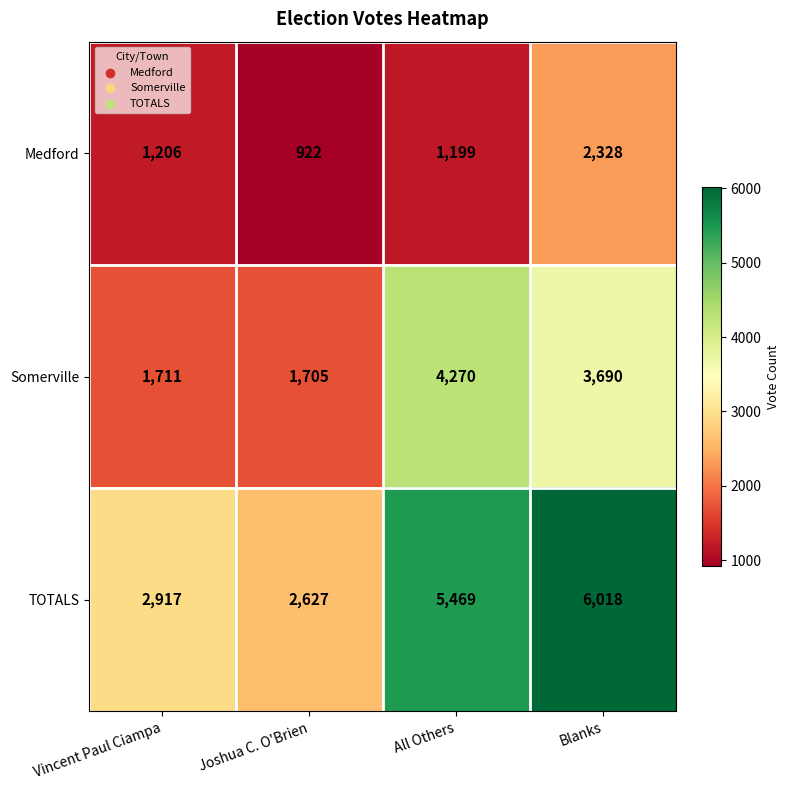

True or false: Medford has a value of 1206 at Vincent Paul Ciampa.

True